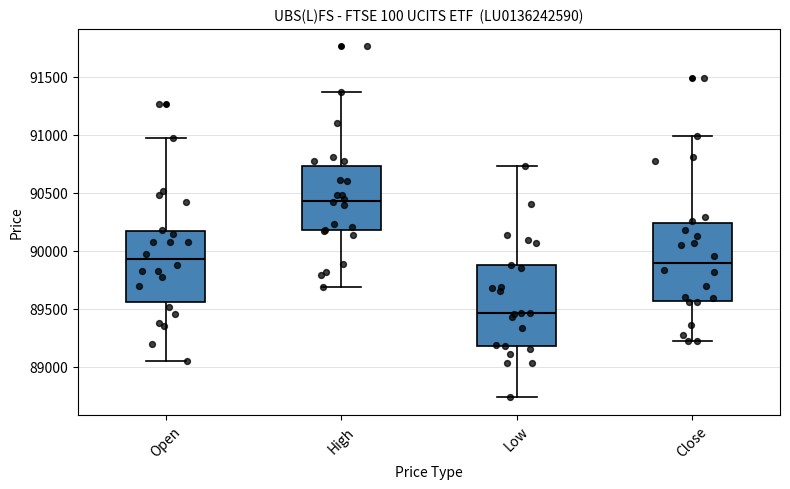

Which box has the lowest median line?

Low